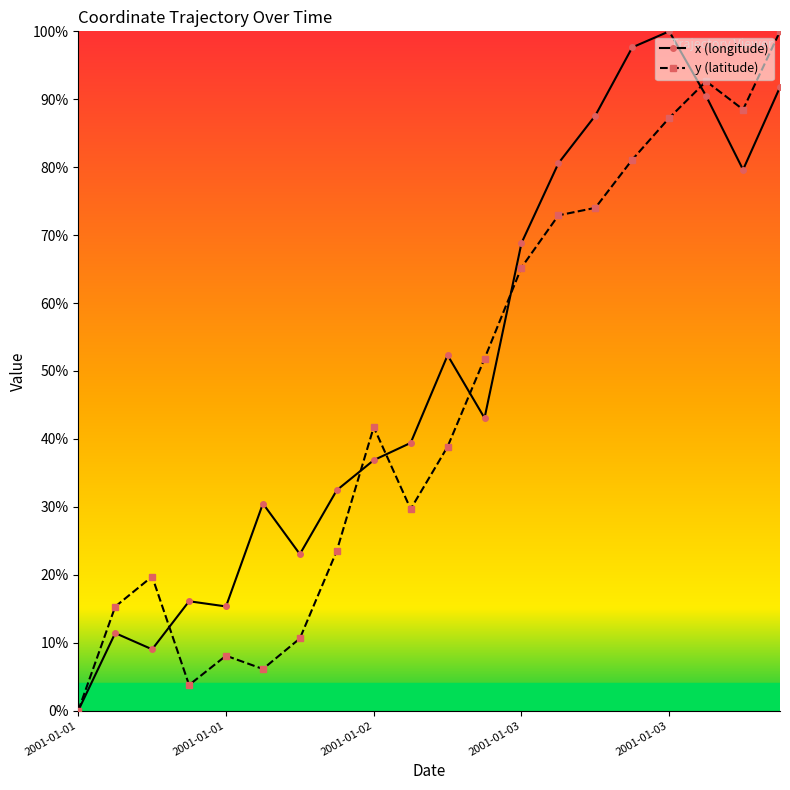

Which series has the largest total across all categories?

x (longitude)